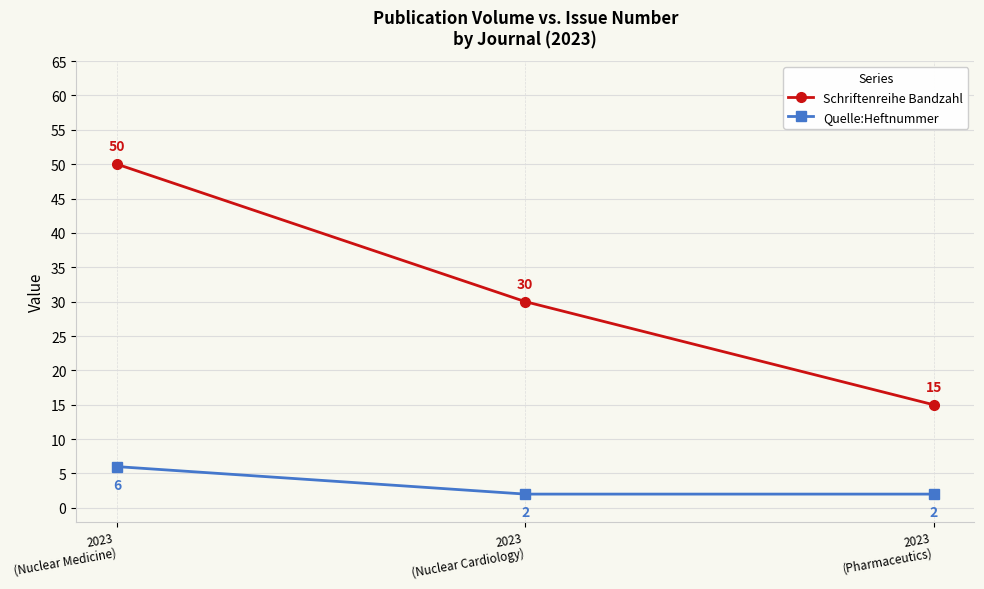

What is the spread (max minus min) of values at 2023
(Nuclear Cardiology)?

28